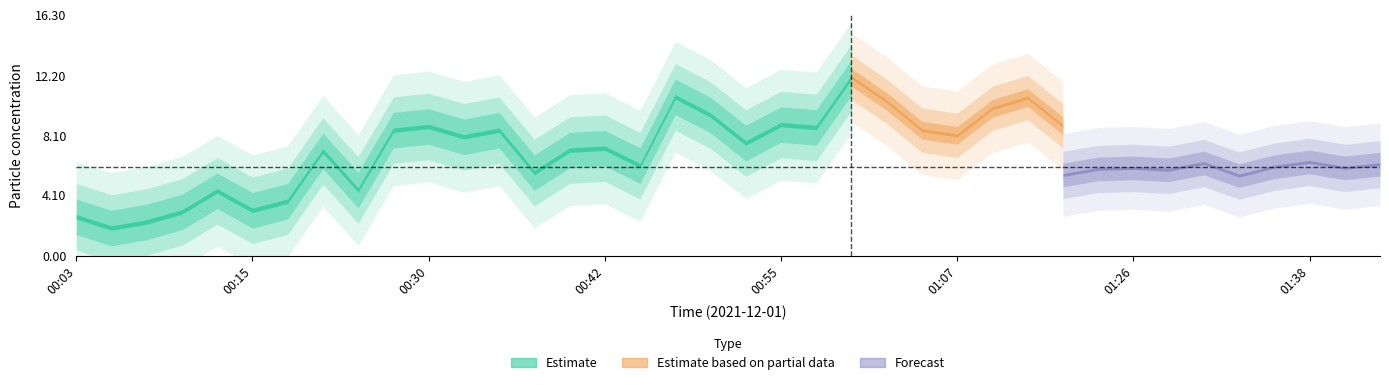

What is the label of the 17th point from the right?

00:57